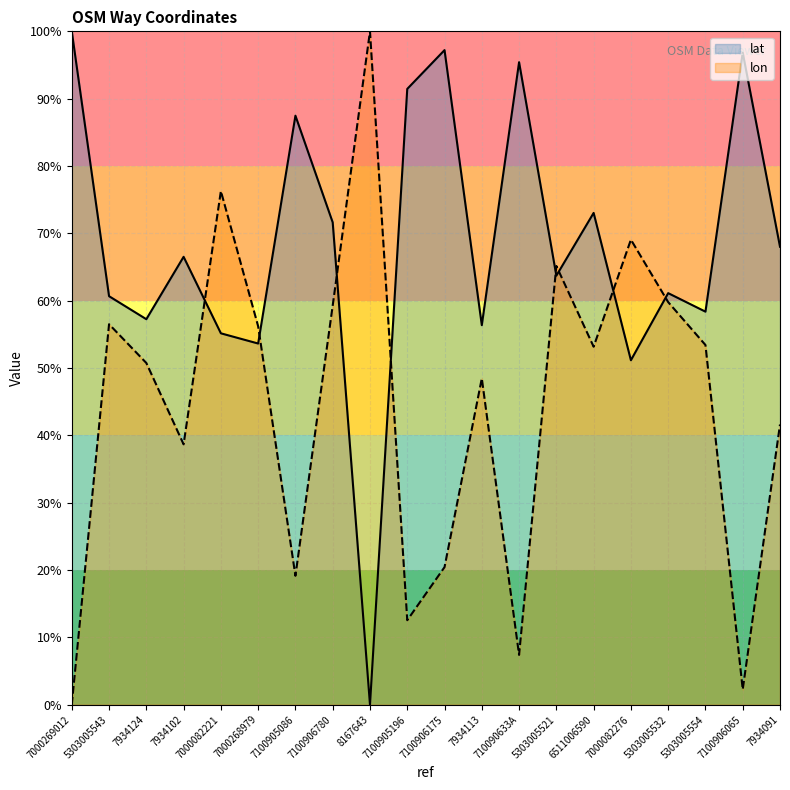

How many intersections are there between lon and lat?

8